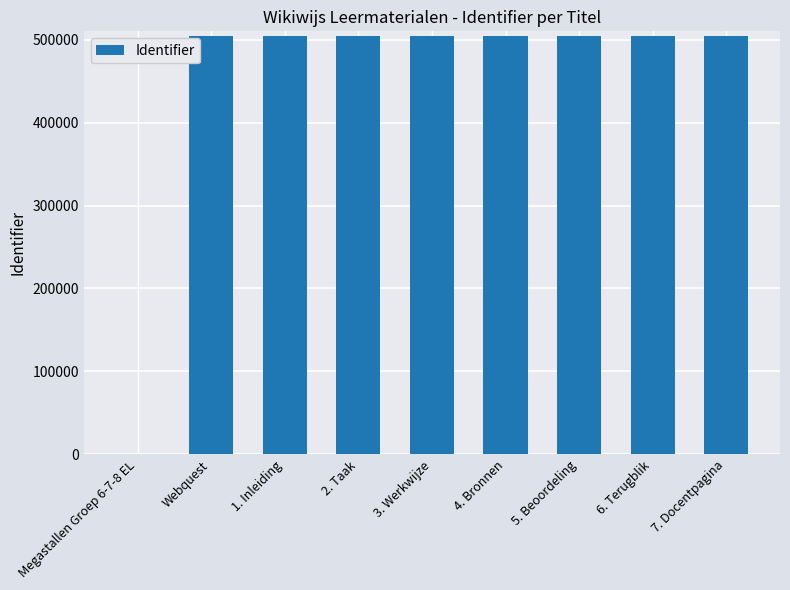

What is the sum of all values?

4033237